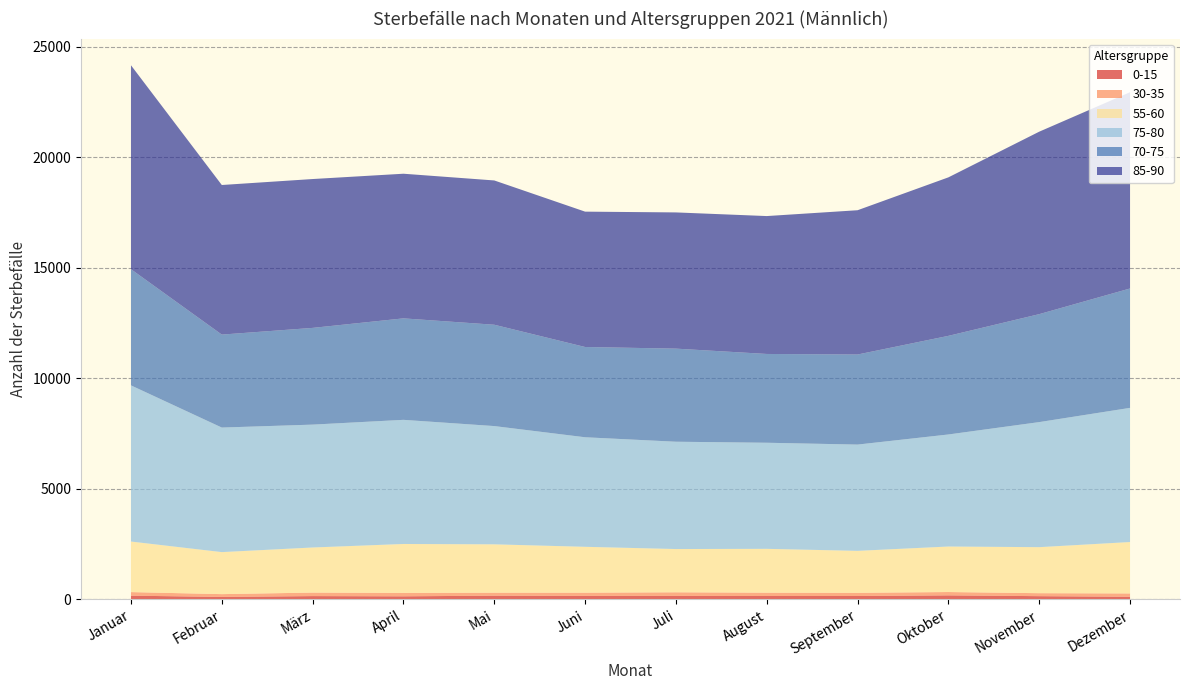

Reading left to right, what are all the values shown in this chart?

0-15: Januar=172	Februar=116	März=153	April=143	Mai=172	Juni=163	Juli=162	August=157	September=157	Oktober=186	November=150	Dezember=123
30-35: Januar=162	Februar=126	März=159	April=154	Mai=136	Juni=145	Juli=163	August=151	September=144	Oktober=151	November=135	Dezember=150
55-60: Januar=2286	Februar=1900	März=2039	April=2213	Mai=2186	Juni=2074	Juli=1956	August=1982	September=1898	Oktober=2058	November=2081	Dezember=2325
75-80: Januar=7064	Februar=5634	März=5558	April=5615	Mai=5349	Juni=4955	Juli=4854	August=4799	September=4807	Oktober=5068	November=5657	Dezember=6069
70-75: Januar=5255	Februar=4205	März=4375	April=4590	Mai=4584	Juni=4083	Juli=4211	August=4016	September=4074	Oktober=4461	November=4883	Dezember=5400
85-90: Januar=9223	Februar=6766	März=6733	April=6542	Mai=6526	Juni=6122	Juli=6161	August=6237	September=6526	Oktober=7169	November=8253	Dezember=8877